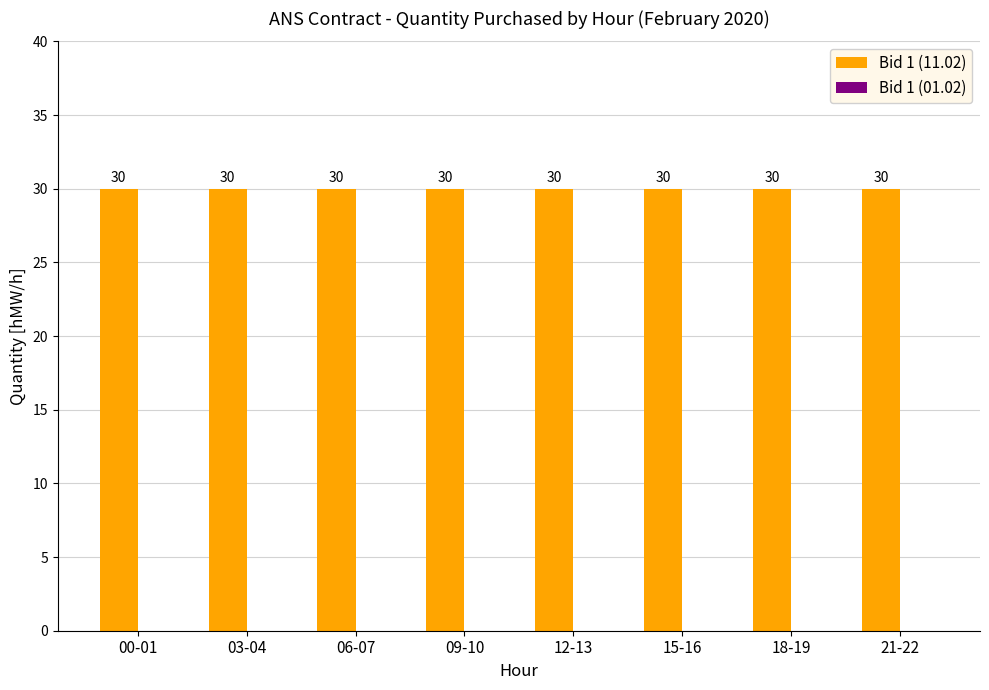

How many categories are shown in the chart?

8